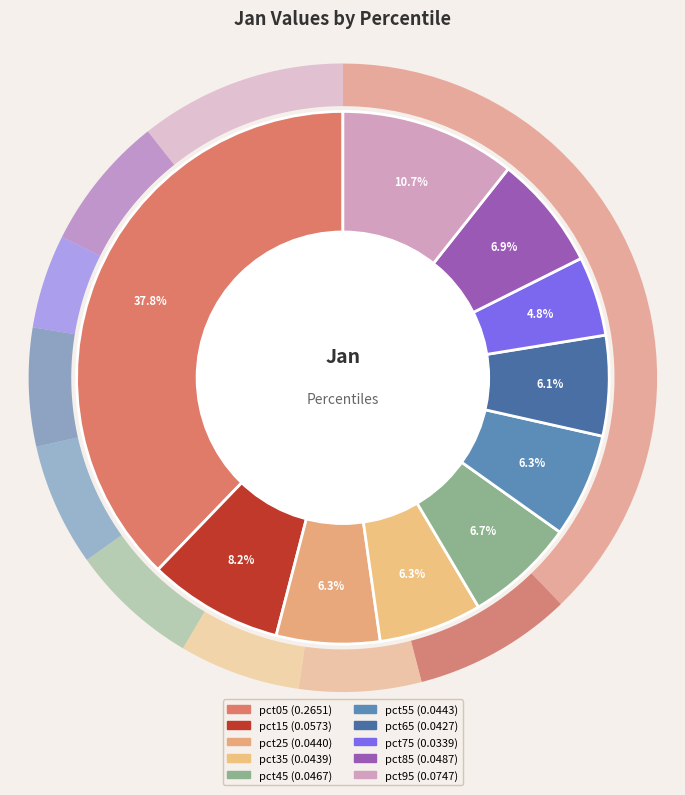

To the nearest percent, what is the combined percentage of pct95 and pct25?

17%